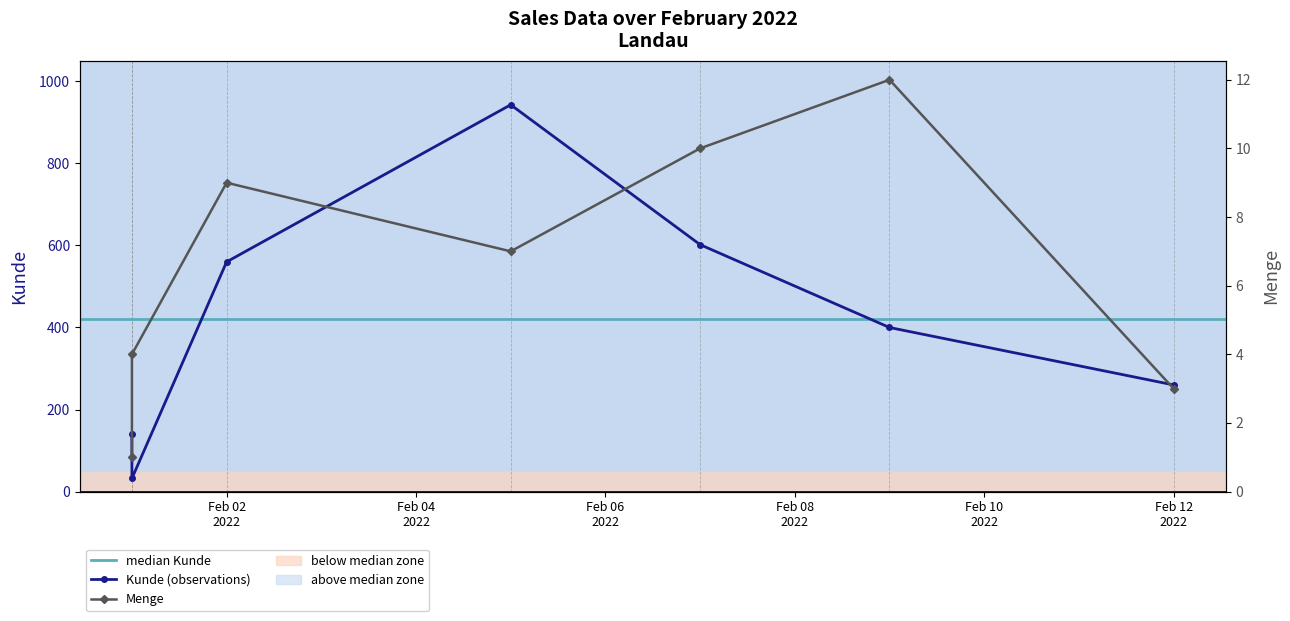

In Menge, how many points are lower than both neighbors (excluding endpoints)?

1